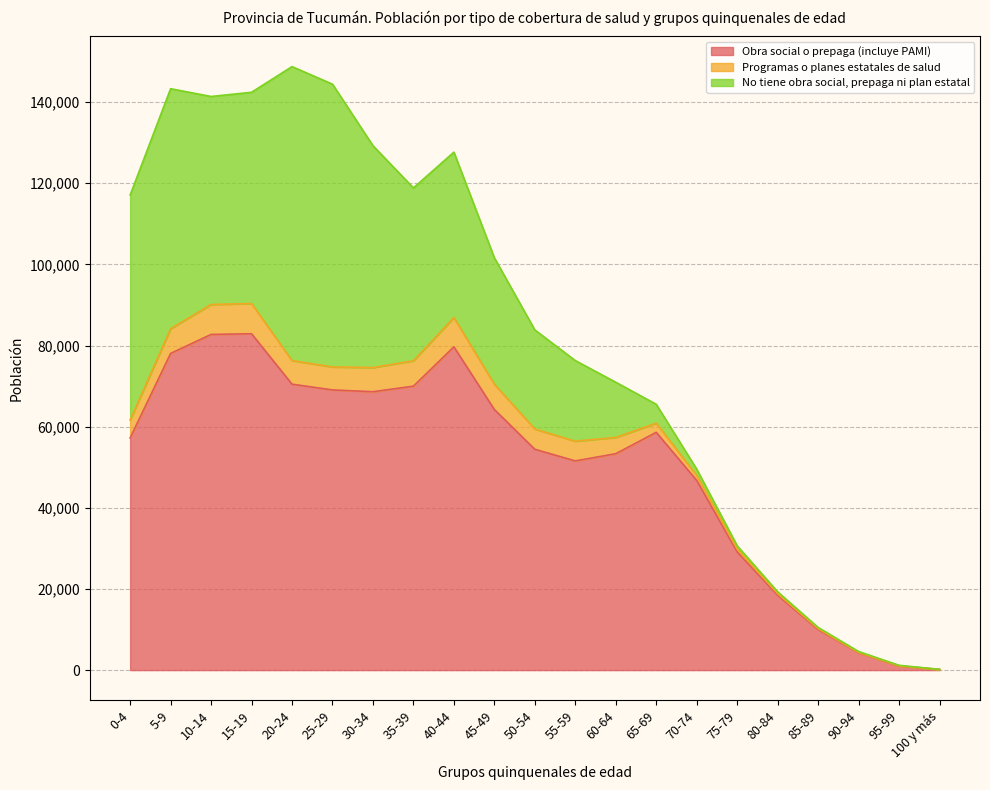

Between which two adjacent categories do No tiene obra social, prepaga ni plan estatal and Obra social o prepaga (incluye PAMI) first intersect?

15-19 and 20-24